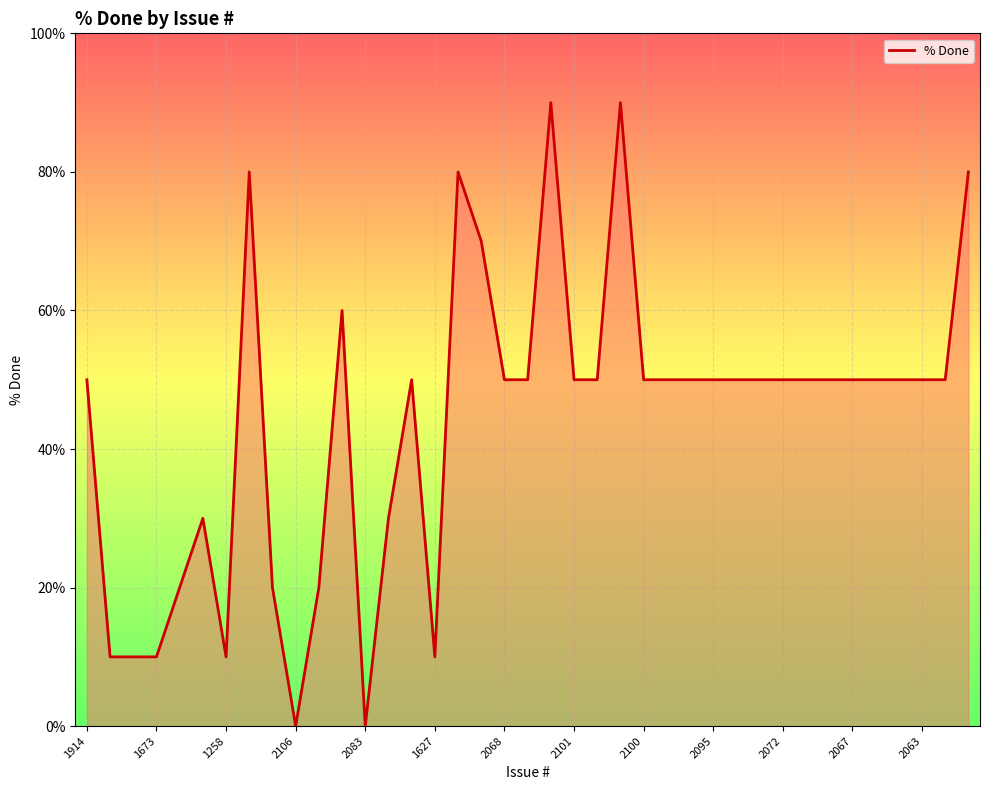

What is the maximum value shown in the chart?

90